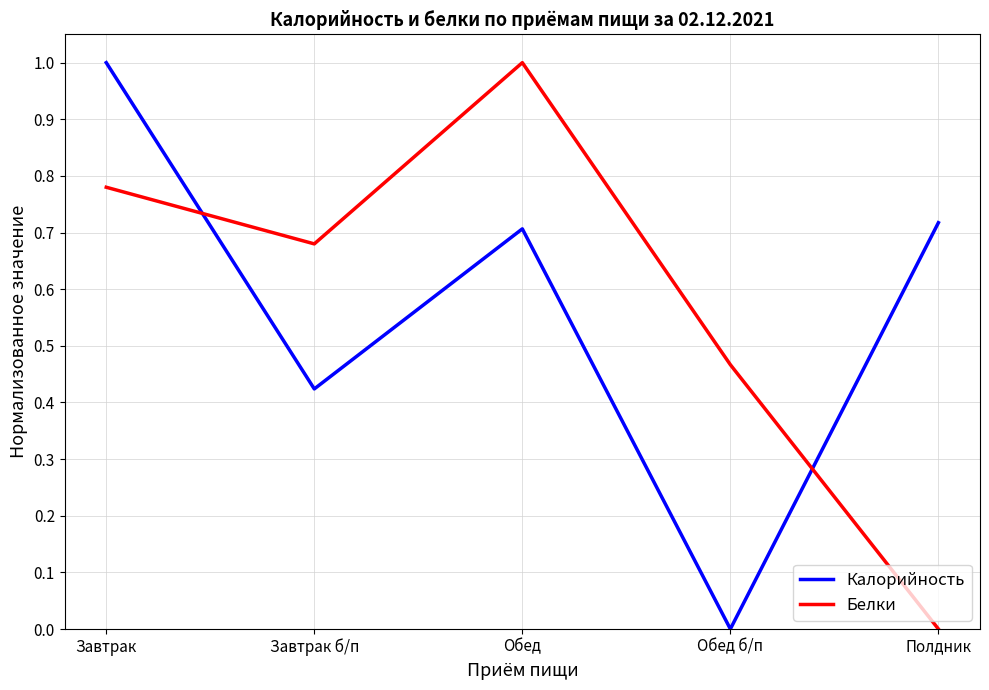

What is the difference between the maximum and minimum values in the Белки series?

1.0